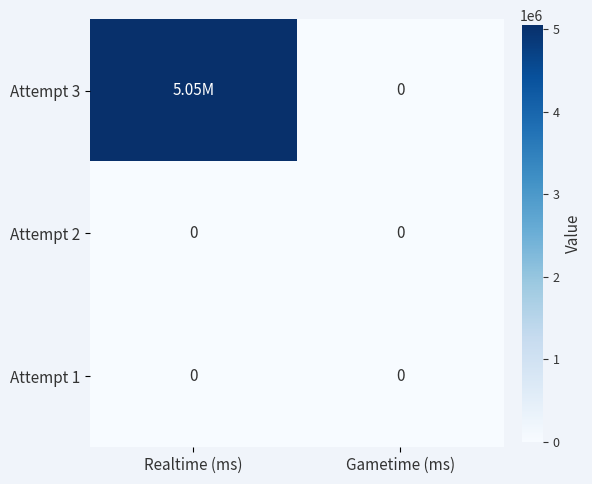

Which has a higher value, Realtime (ms) or Gametime (ms)?

Realtime (ms)